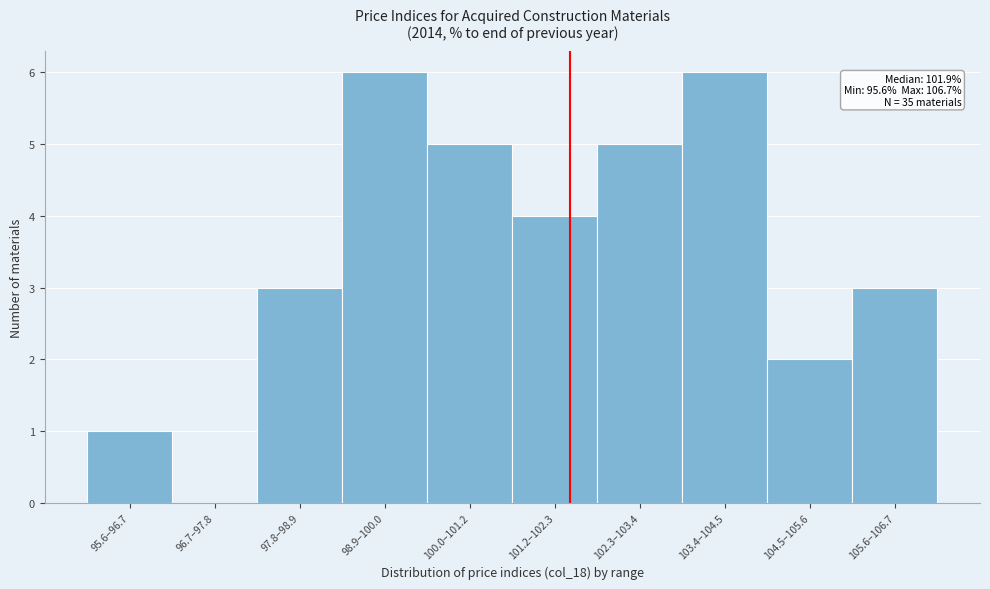

Reading left to right, what are all the values shown in this chart?

95.6–96.7=1	96.7–97.8=0	97.8–98.9=3	98.9–100.0=6	100.0–101.2=5	101.2–102.3=4	102.3–103.4=5	103.4–104.5=6	104.5–105.6=2	105.6–106.7=3